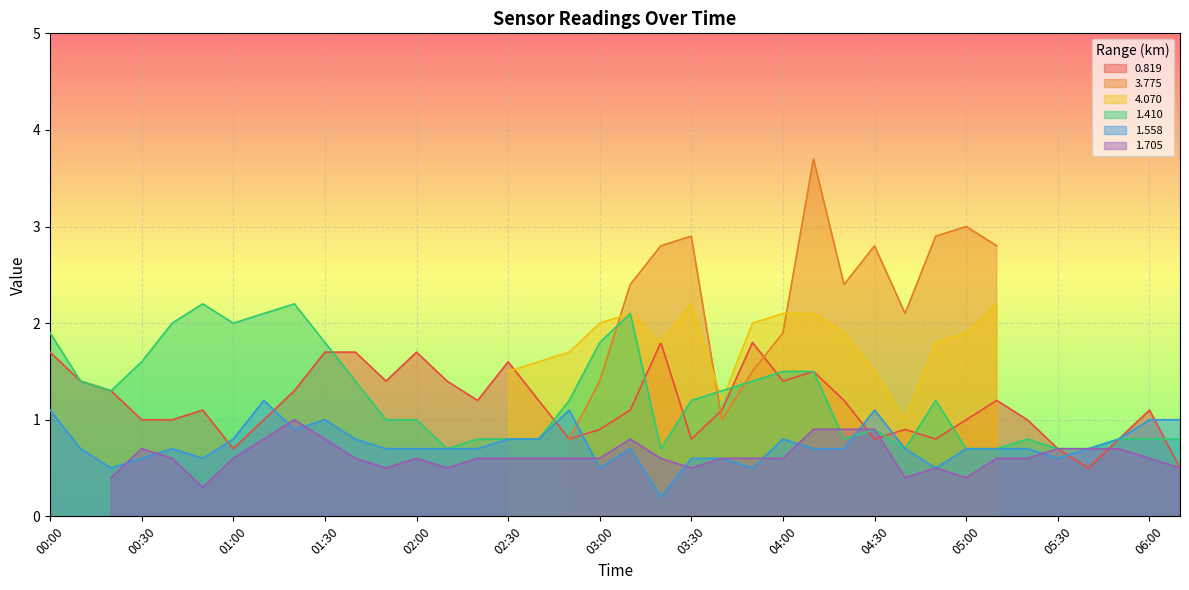

What is the minimum value for 0.819?

0.5